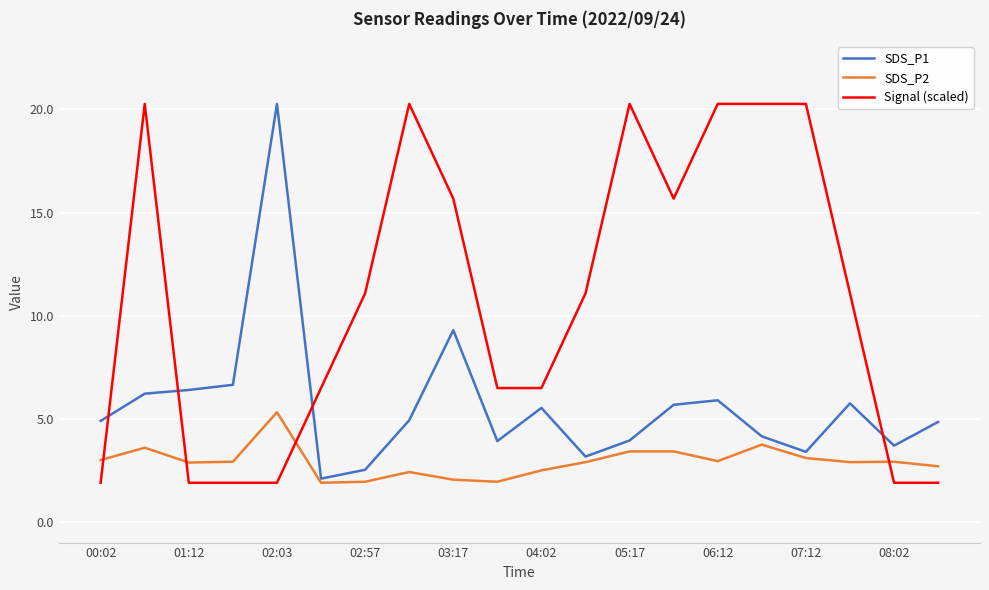

Rank the series by their average value, from highest to lowest.

Signal (scaled), SDS_P1, SDS_P2